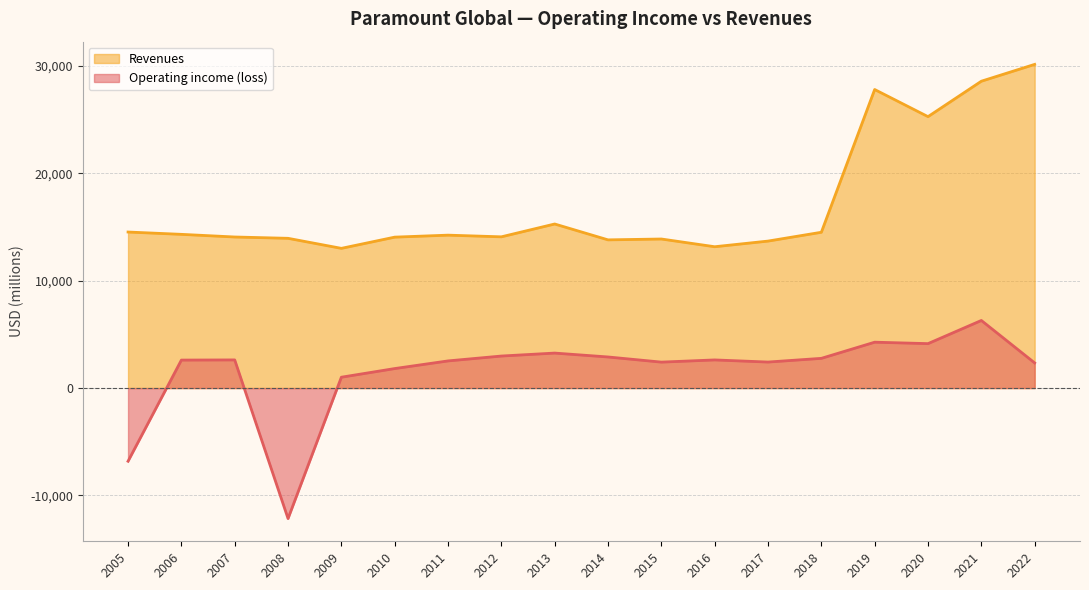

At how many categories does at least one series exceed 9673?

18